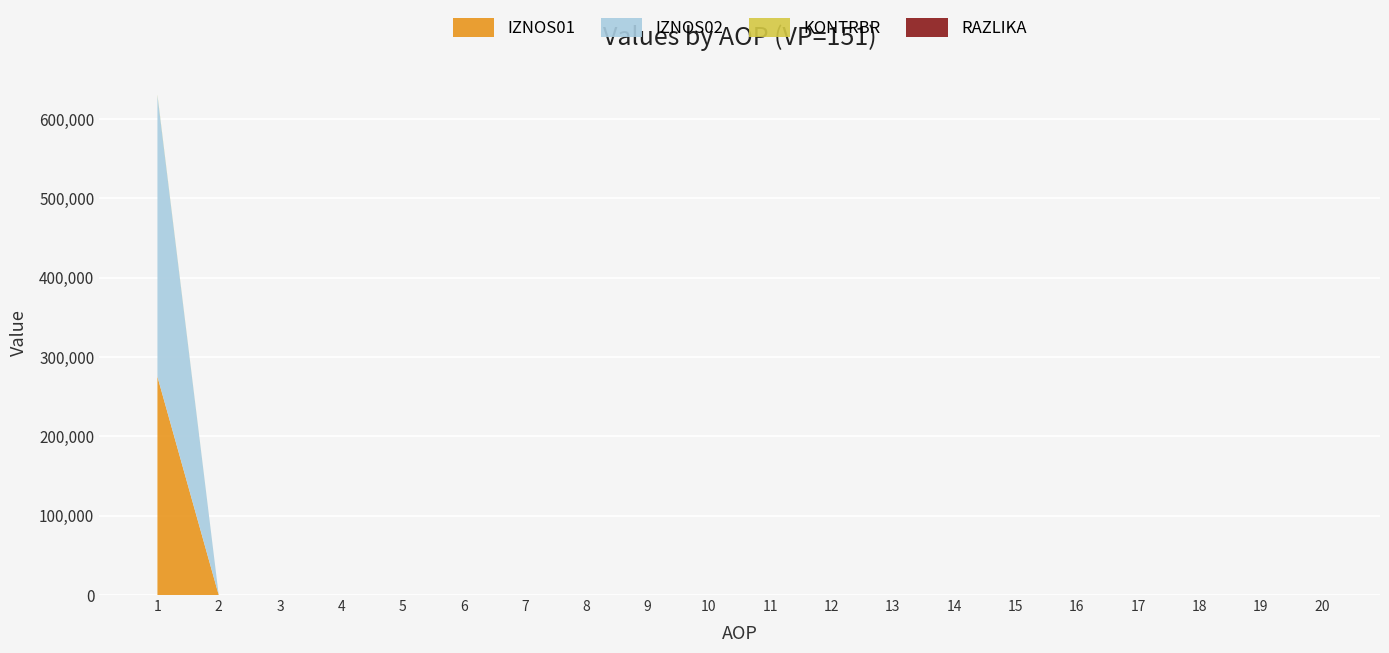

Reading right to left, what are all the values shown in this chart?

IZNOS01: 0.0	0.0	0.0	0.0	0.0	0.0	0.0	0.0	0.0	0.0	0.0	0.0	0.0	0.0	0.0	0.0	0.0	0.0	0.0	275187.6
IZNOS02: 0.0	0.0	0.0	0.0	0.0	0.0	0.0	0.0	0.0	0.0	0.0	0.0	0.0	0.0	0.0	0.0	0.0	0.0	0.0	354415.1
KONTRBR: 0.0	0.0	0.0	0.0	0.0	0.0	0.0	0.0	0.0	0.0	0.0	0.0	0.0	0.0	0.0	0.0	0.0	0.0	0.0	984.0
RAZLIKA: 0.0	0.0	0.0	0.0	0.0	0.0	0.0	0.0	0.0	0.0	0.0	0.0	0.0	0.0	0.0	0.0	0.0	0.0	0.0	0.5